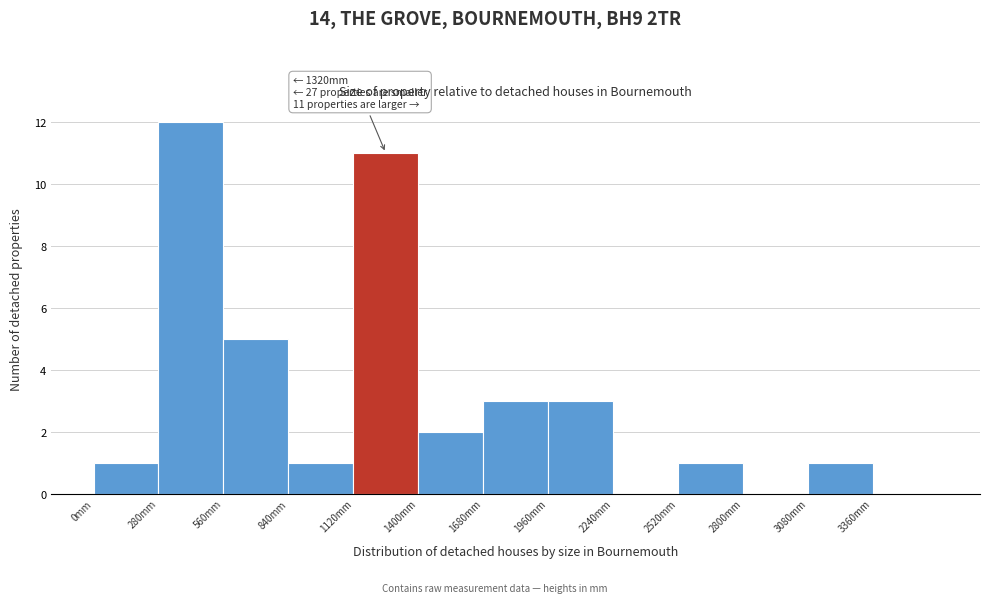

Which range on the x-axis has the tallest bar?

280 to 560